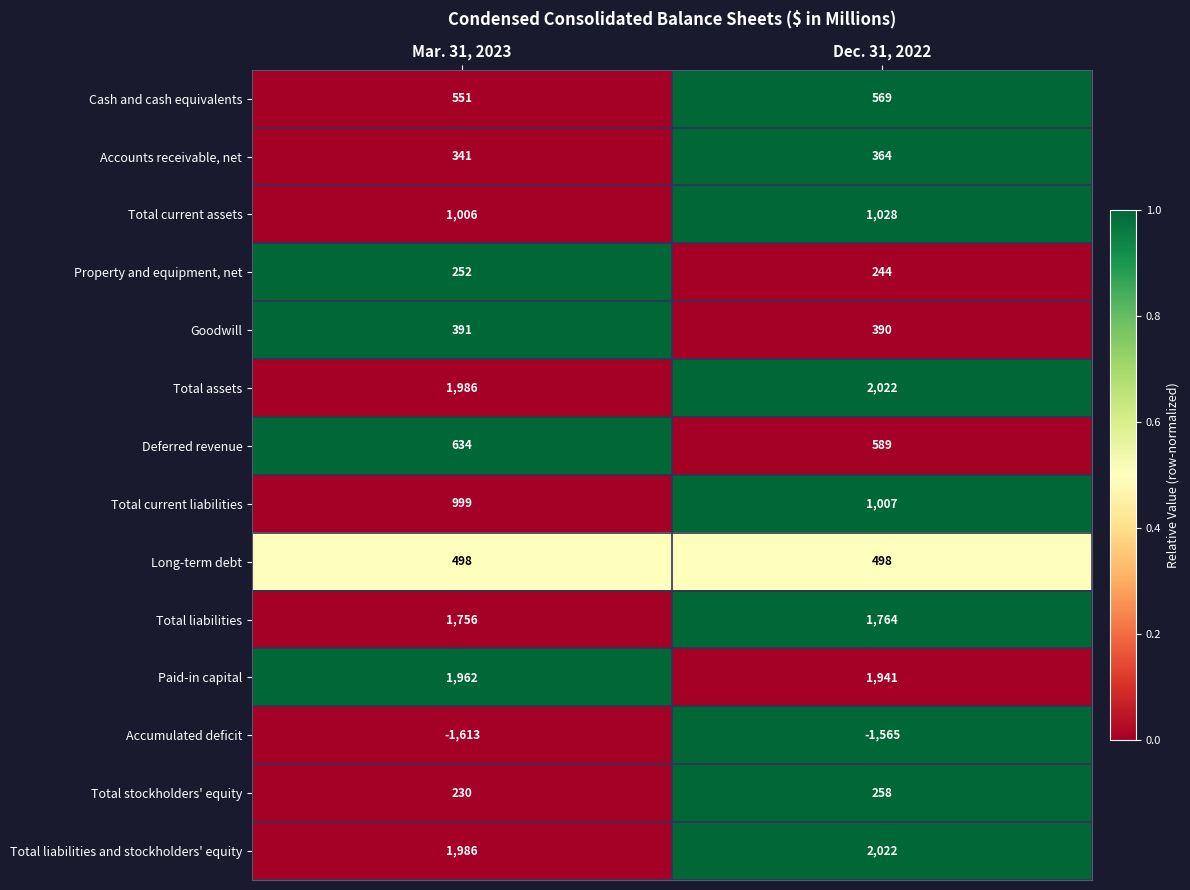

Where is Total assets nearest to the value 2004?

Mar. 31, 2023